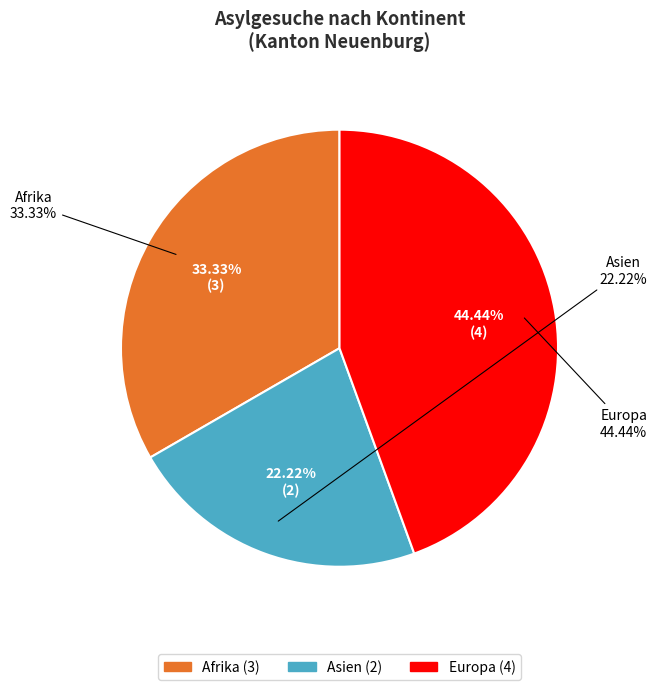

Which category has the biggest portion of the pie?

Europa